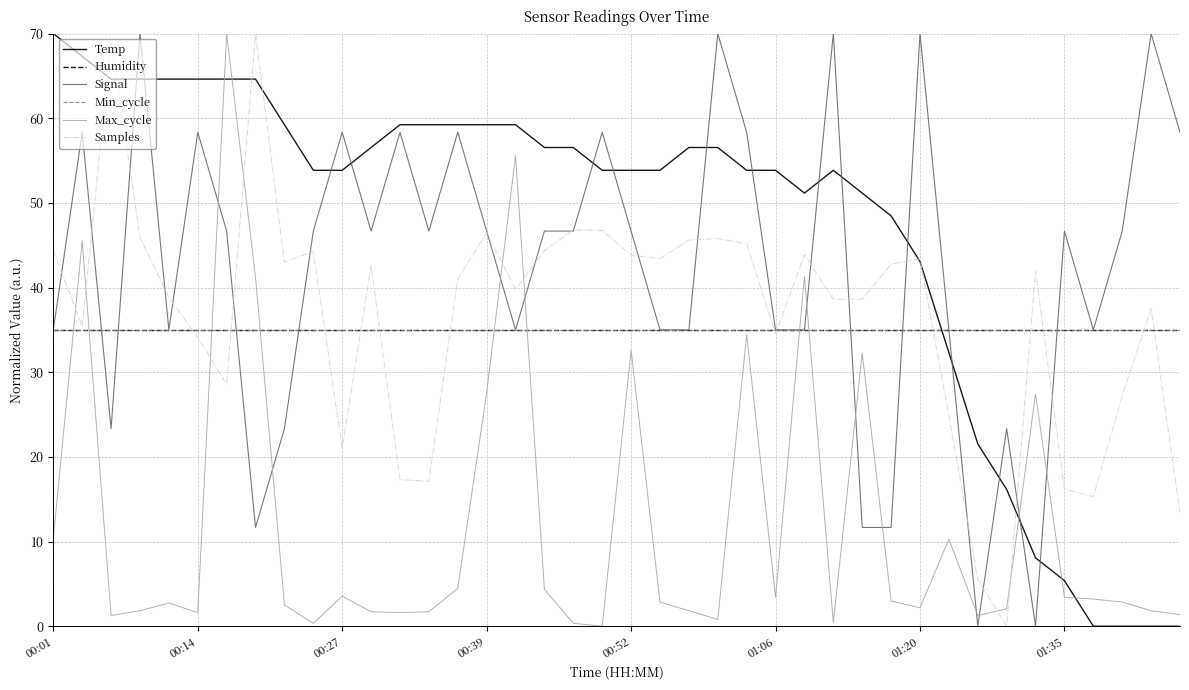

Which label corresponds to the largest value in the chart?

00:01